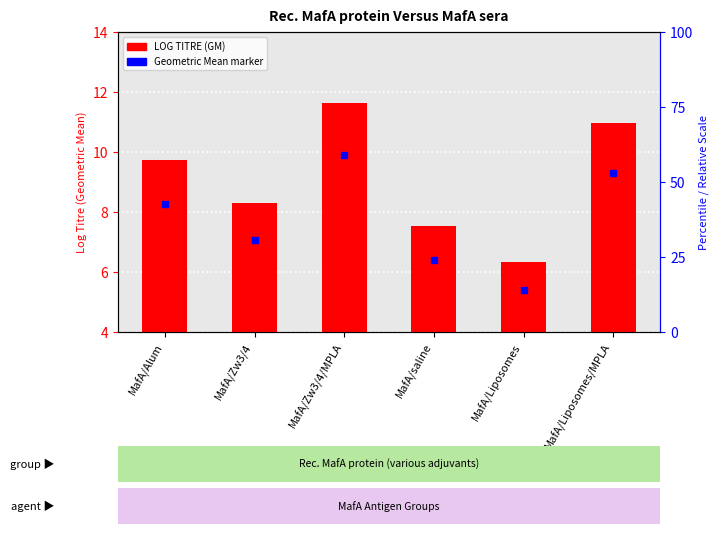

Reading left to right, list all the values displayed in this chart.

MafA/Alum=9.7	MafA/Zw3/4=8.3	MafA/Zw3/4/MPLA=11.6	MafA/saline=7.5	MafA/Liposomes=6.3	MafA/Liposomes/MPLA=11.0